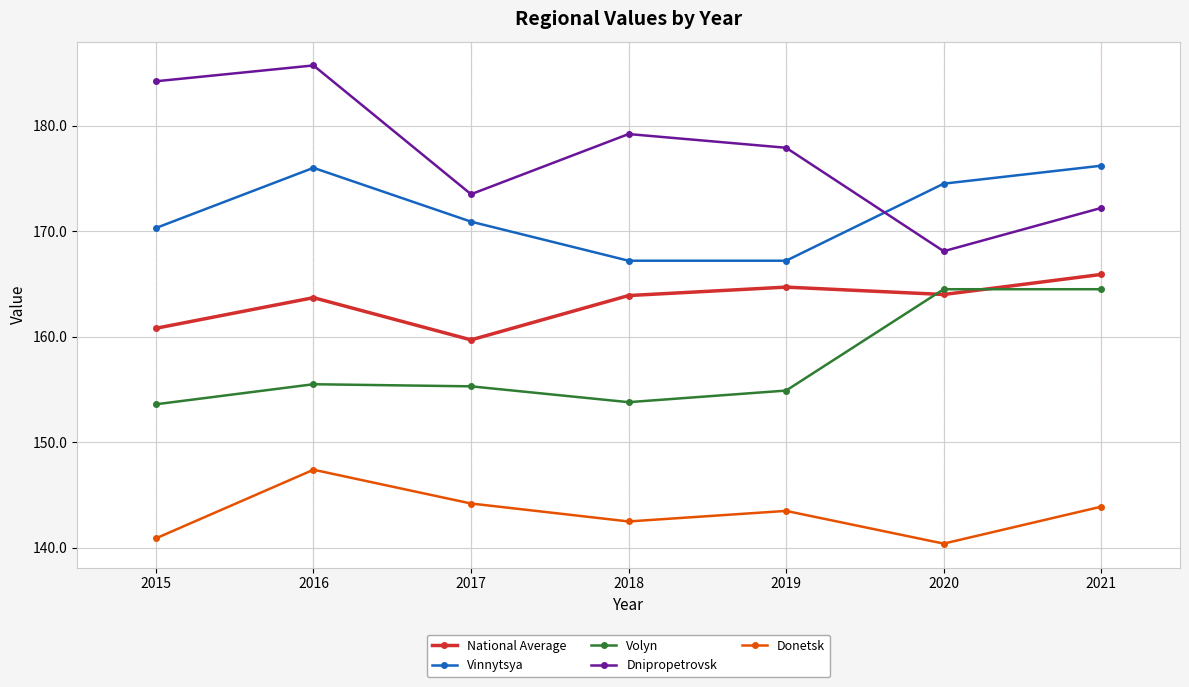

What is the approximate value of Vinnytsya at 2016?

176.0